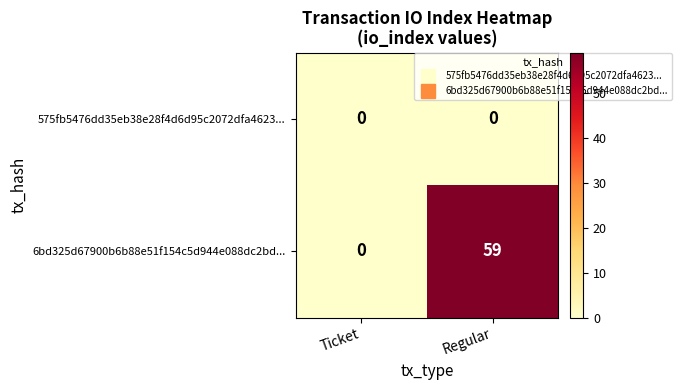

Between Ticket and Regular, which series saw the biggest shift?

6bd325d67900b6b88e51f154c5d944e088dc2bd...